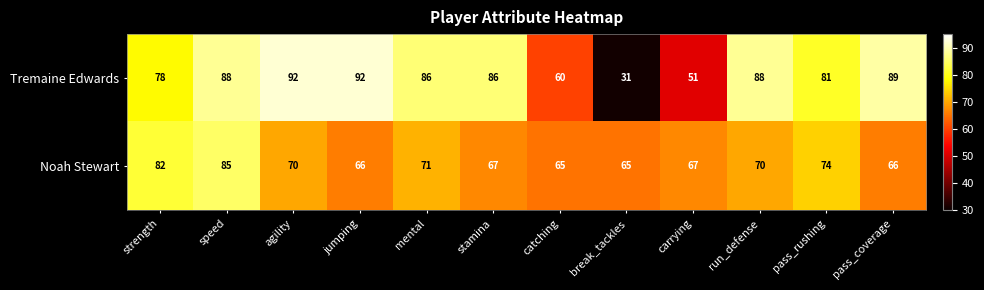

Reading left to right, transcribe all the data shown in this chart.

Tremaine Edwards: strength=78	speed=88	agility=92	jumping=92	mental=86	stamina=86	catching=60	break_tackles=31	carrying=51	run_defense=88	pass_rushing=81	pass_coverage=89
Noah Stewart: strength=82	speed=85	agility=70	jumping=66	mental=71	stamina=67	catching=65	break_tackles=65	carrying=67	run_defense=70	pass_rushing=74	pass_coverage=66